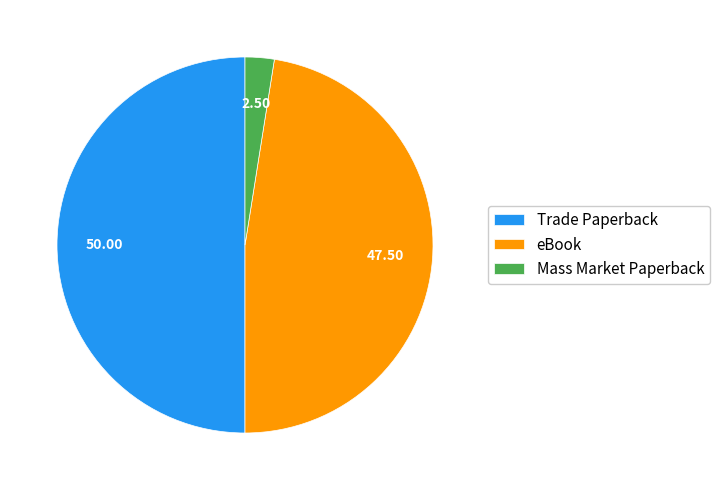

Which has a higher value, Mass Market Paperback or Trade Paperback?

Trade Paperback